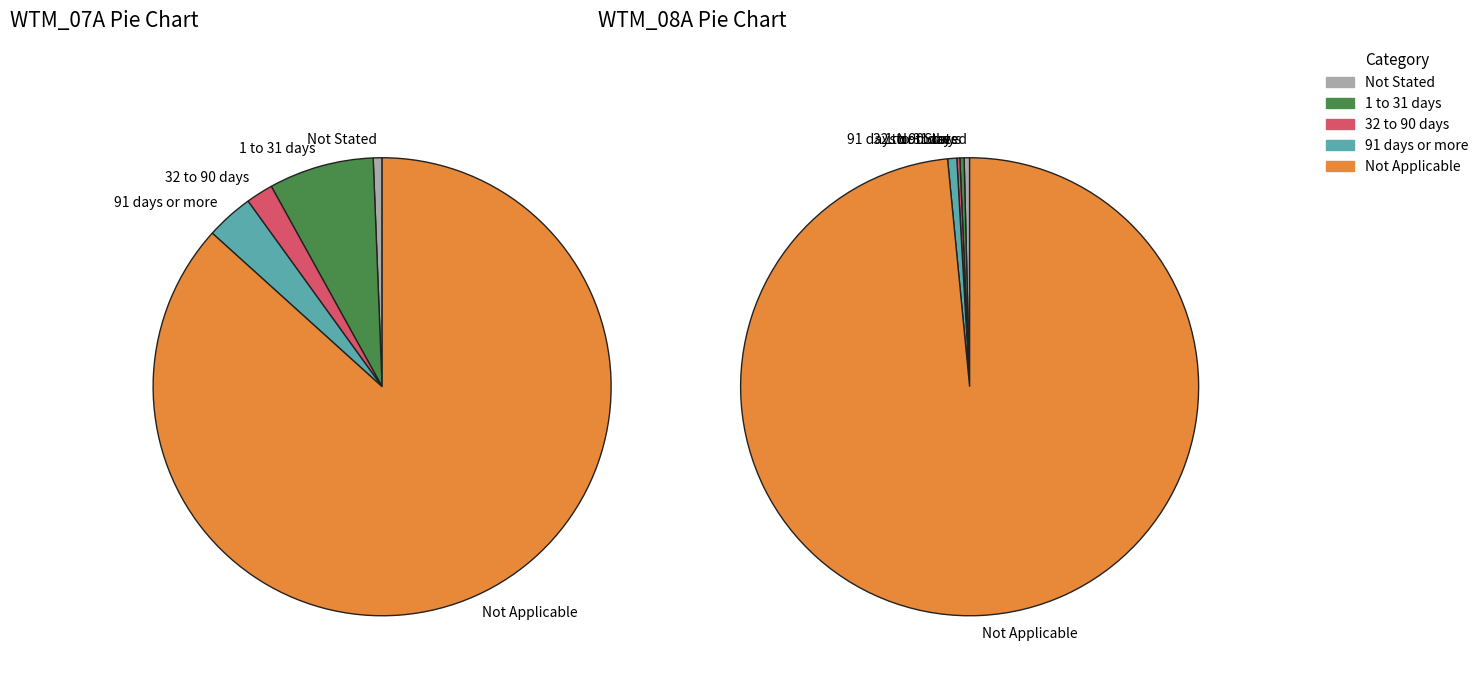

To the nearest percent, what portion does WTM_08A represent?

3%